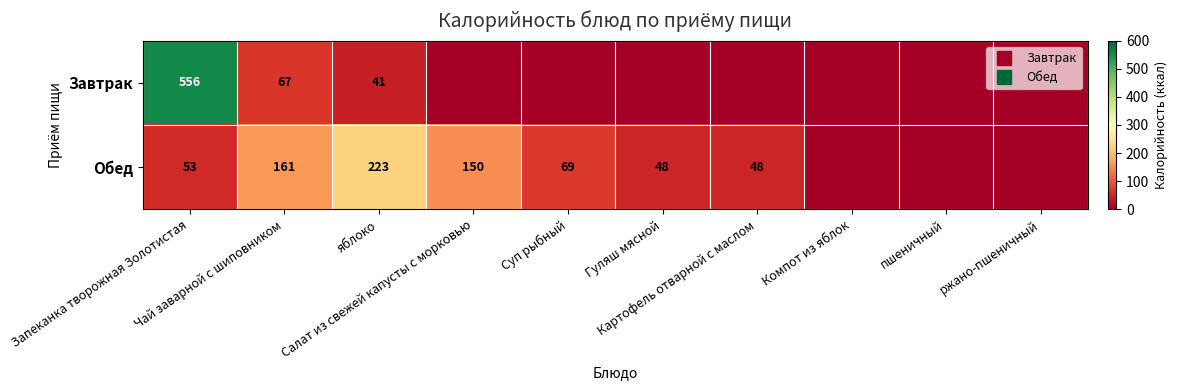

At which label does Завтрак reach its minimum?

Салат из свежей капусты с морковью